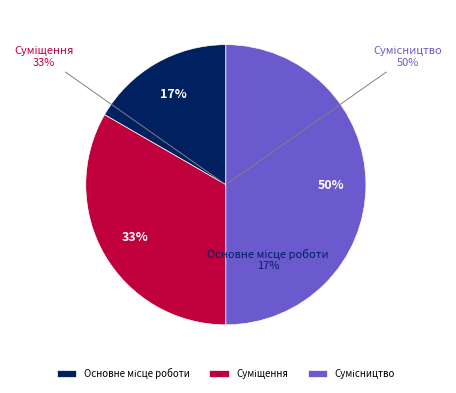

To the nearest percent, what is the difference between the largest and smallest slice percentages?

33%